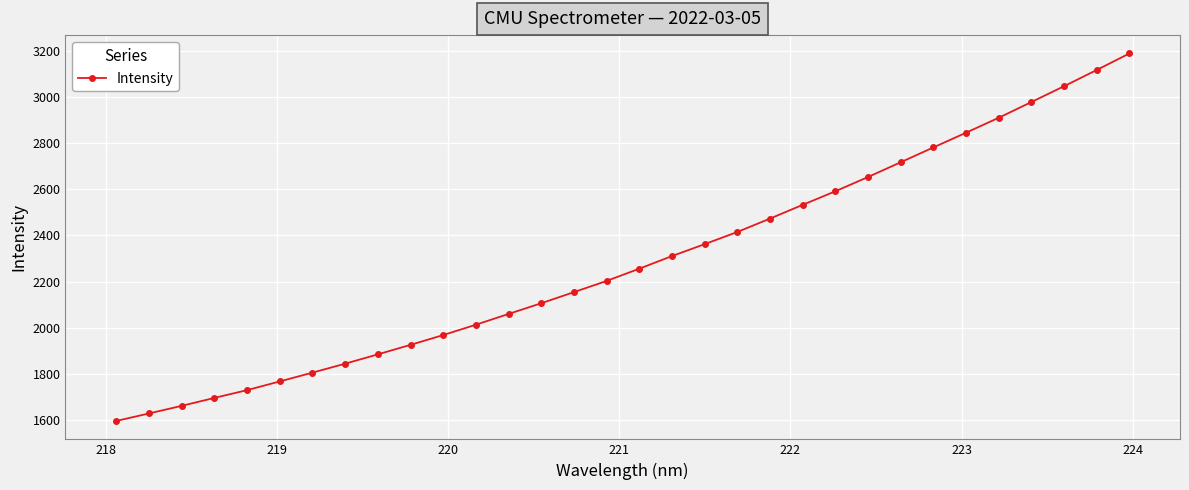

What is the value of the 21st point from the left?

2473.3